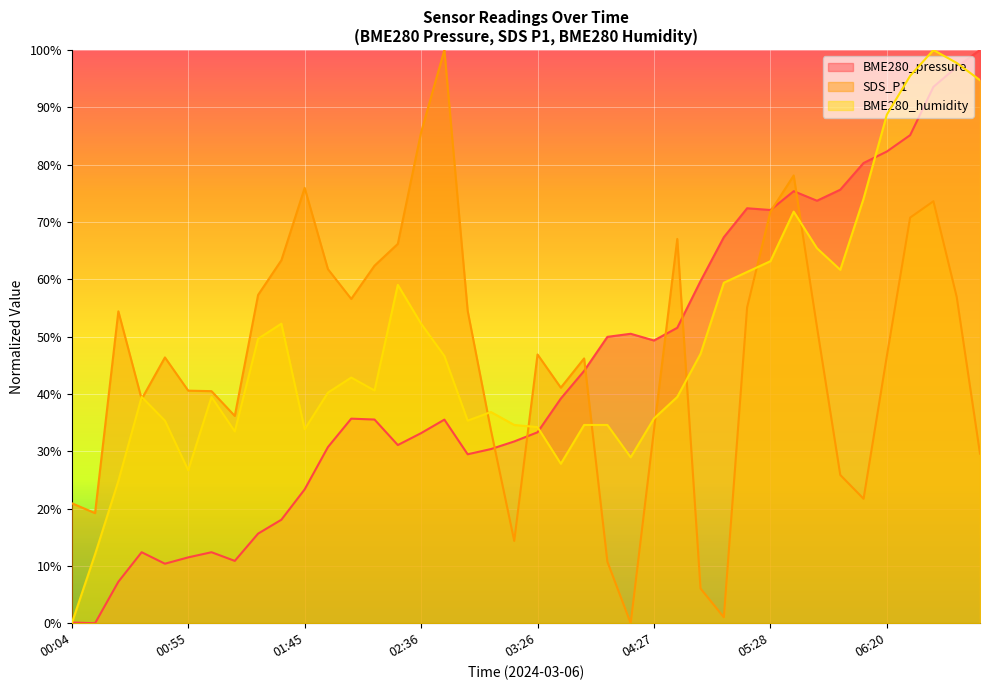

What is the label of the 26th point from the left?

04:27